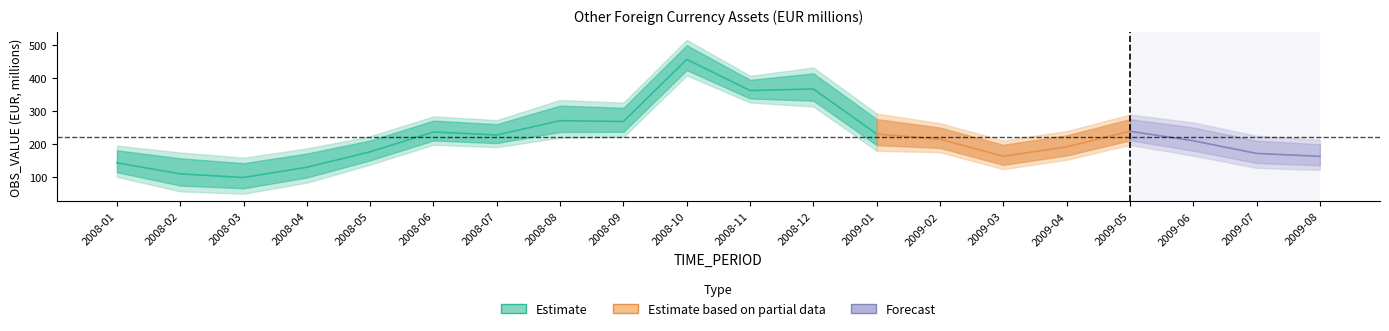

Reading left to right, extract all data points from this chart.

2008-01=142.7	2008-02=109.2	2008-03=98.1	2008-04=129.3	2008-05=176.1	2008-06=236.4	2008-07=227.3	2008-08=270.7	2008-09=268.1	2008-10=456.7	2008-11=362.4	2008-12=367.0	2009-01=230.3	2009-02=214.5	2009-03=162.7	2009-04=191.2	2009-05=238.5	2009-06=209.8	2009-07=171.2	2009-08=162.3